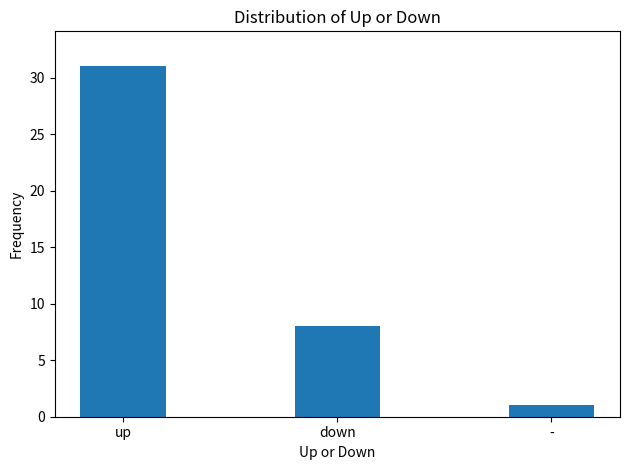

Where does the data first go above 8?

up